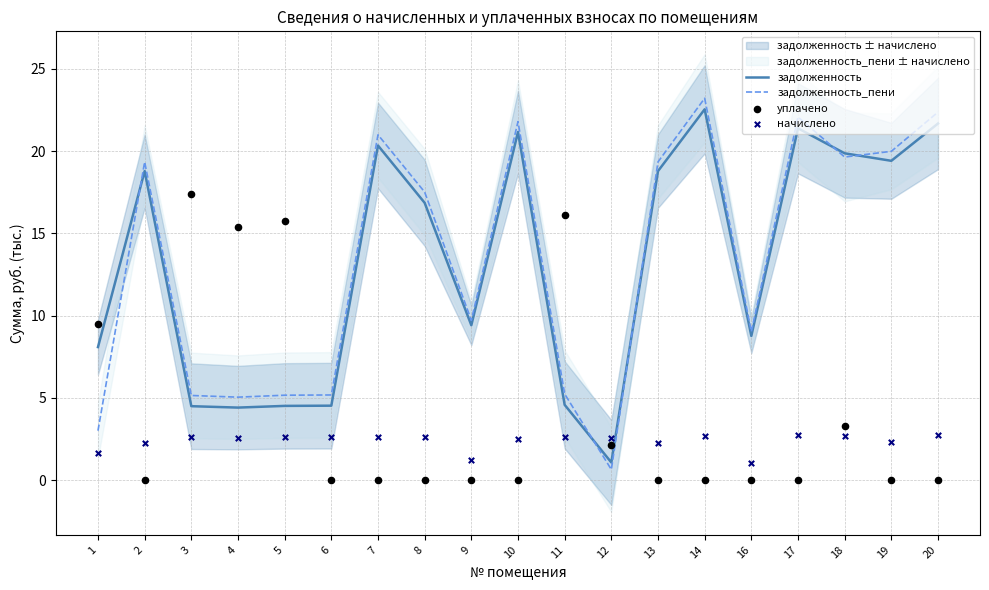

Is the value of задолженность at 17 greater than the value of уплачено at 3?

Yes